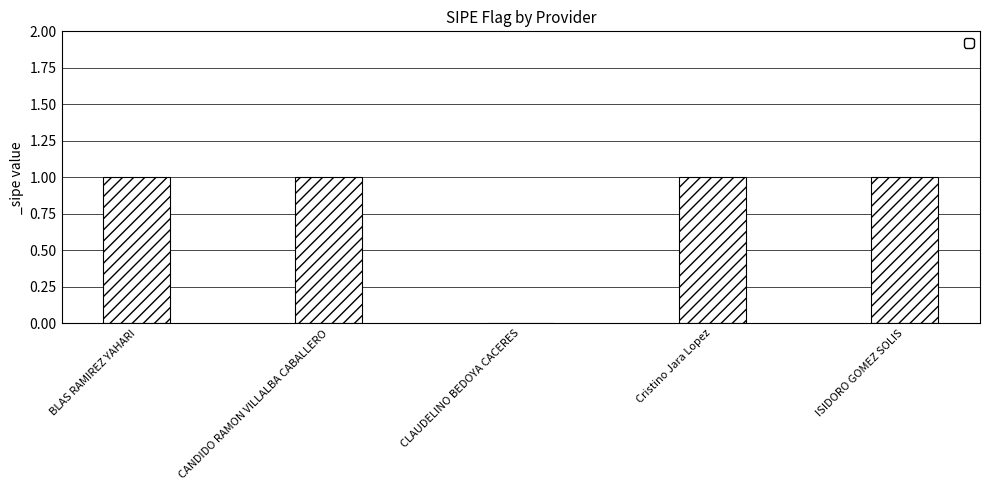

Does the chart contain stacked bars?

No